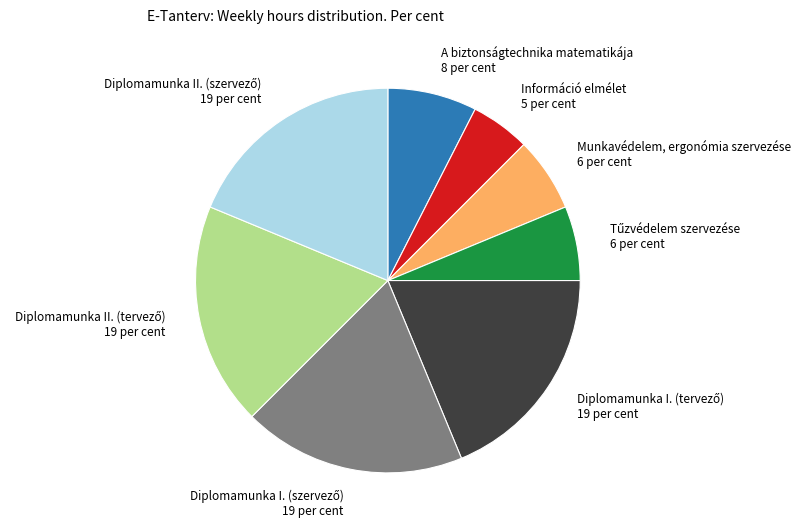

What is the smallest slice in the pie chart?

Információ elmélet